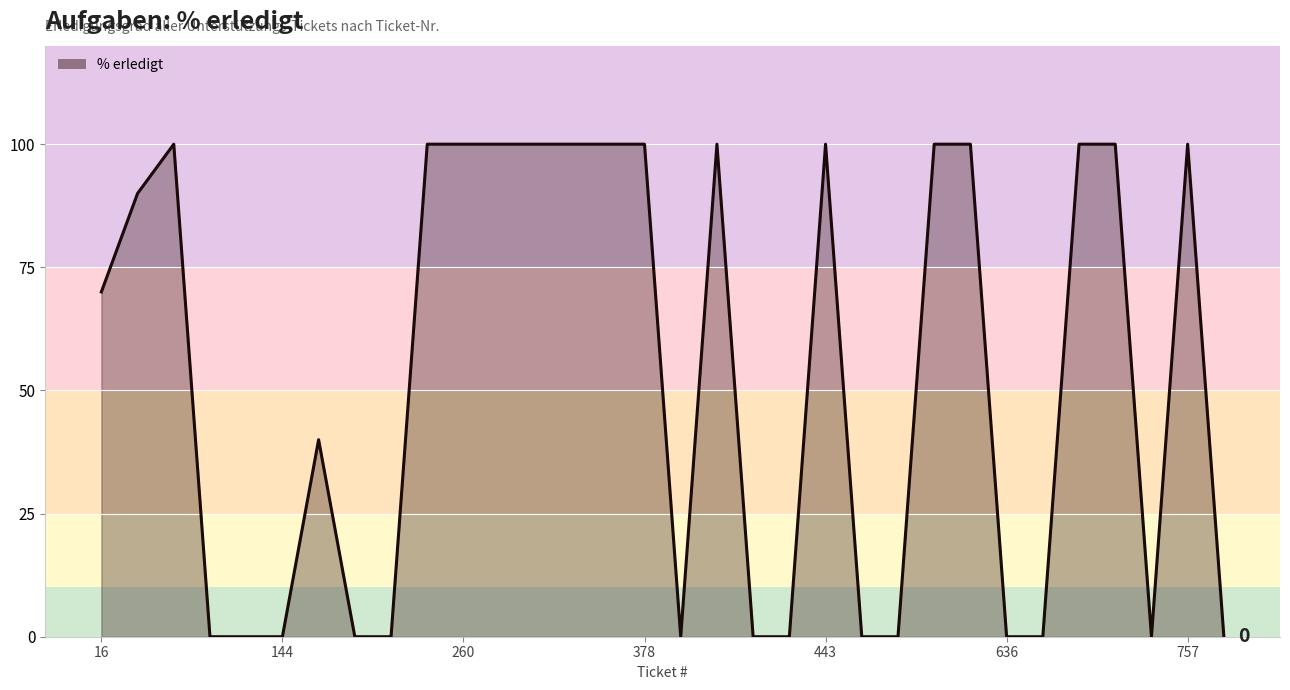

How many points are lower than both their immediate neighbors (excluding endpoints)?

2